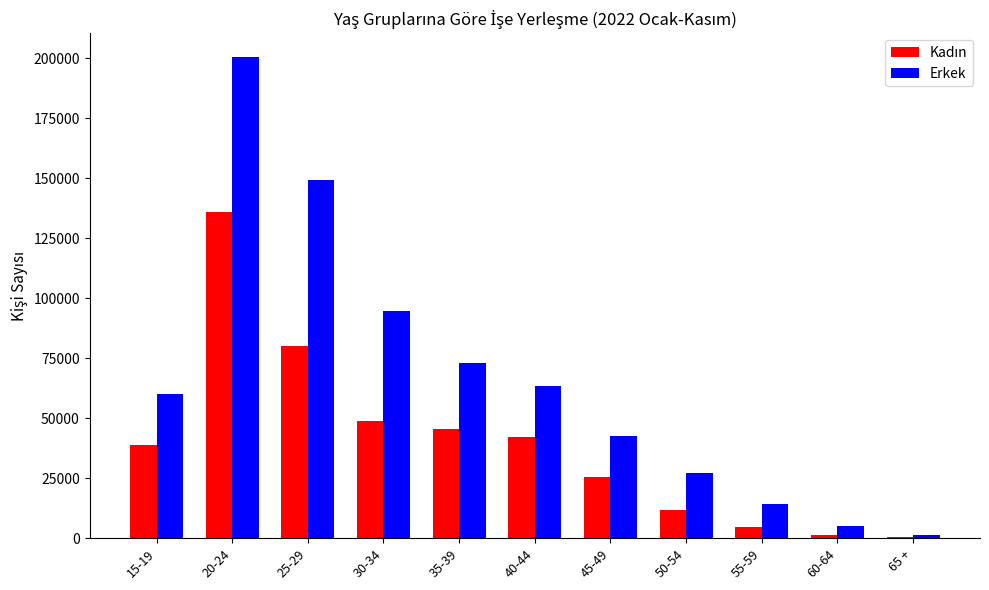

What is the greatest value displayed?

200352